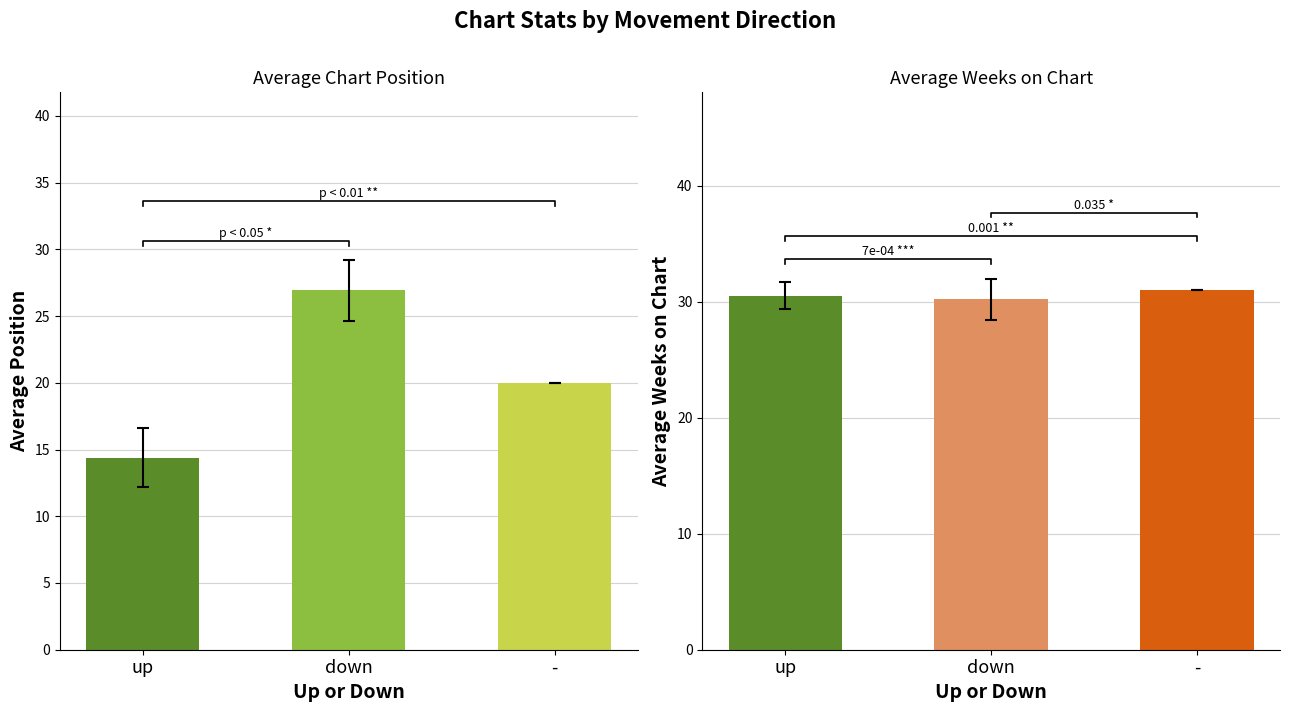

The value of avg_position at up is 19.4. True or false?

False